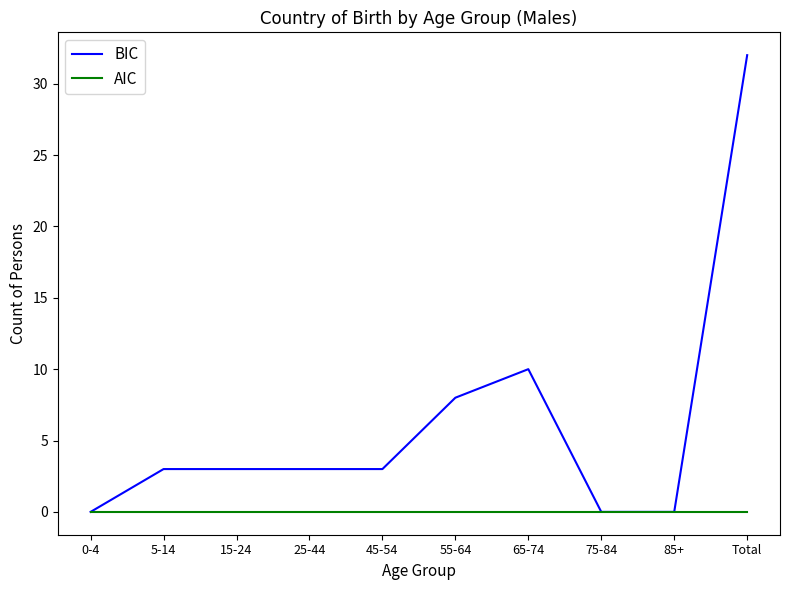

The value of BIC at 0-4 is -10. True or false?

False